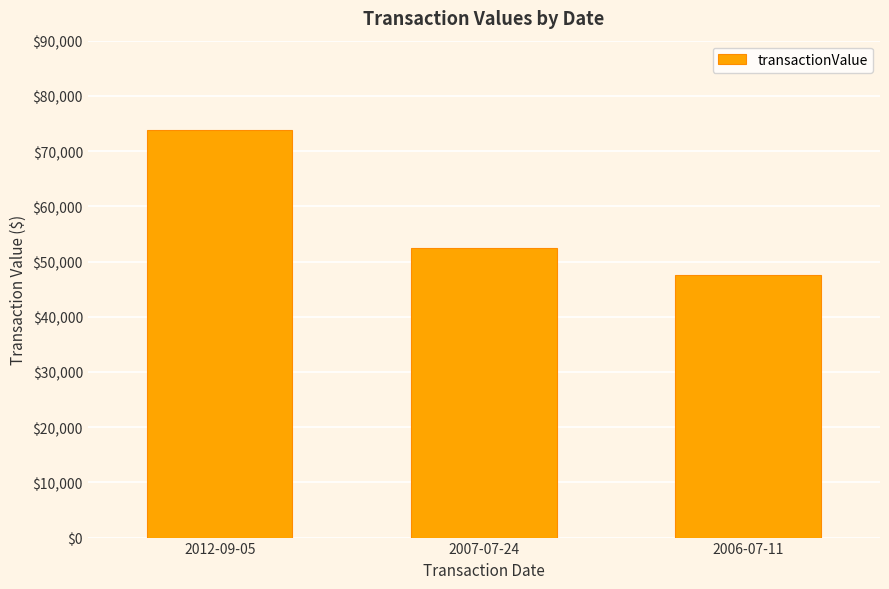

What is the change in value from 2007-07-24 to 2006-07-11?

-4877